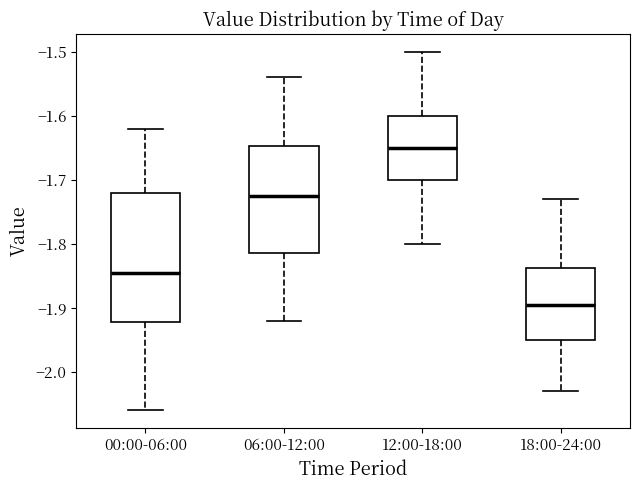

Which box is the tallest, from its lower edge to its upper edge?

00:00-06:00